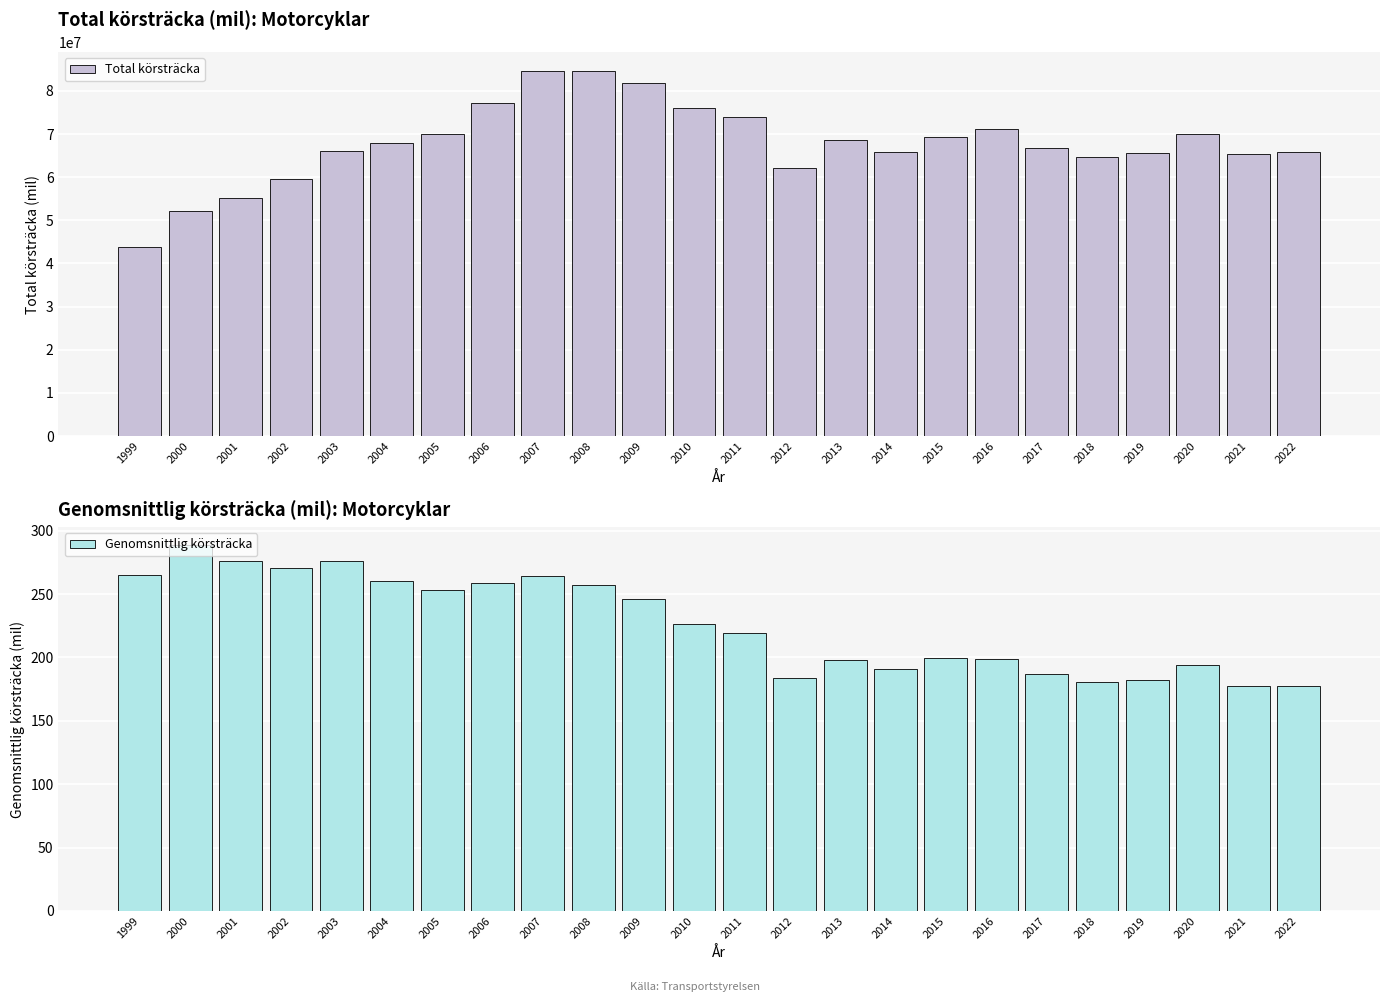

What is the value of the Genomsnittlig körsträcka bar at the 3rd from the left?

276.1